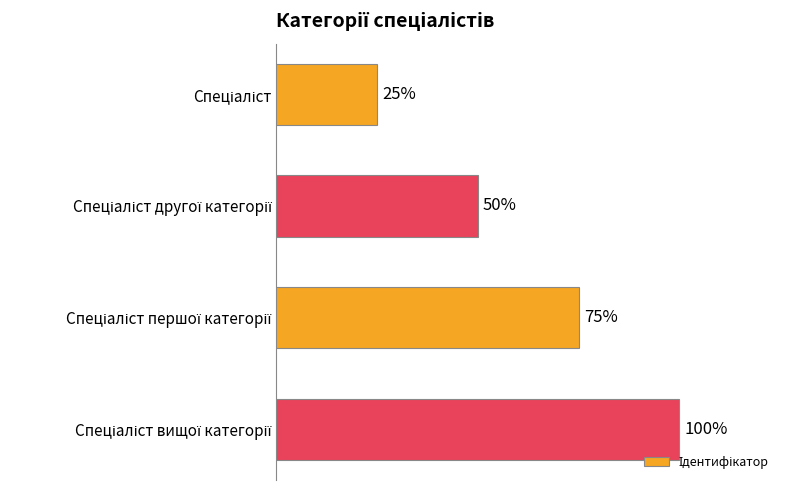

Count the values in the range 2 to 4.

3